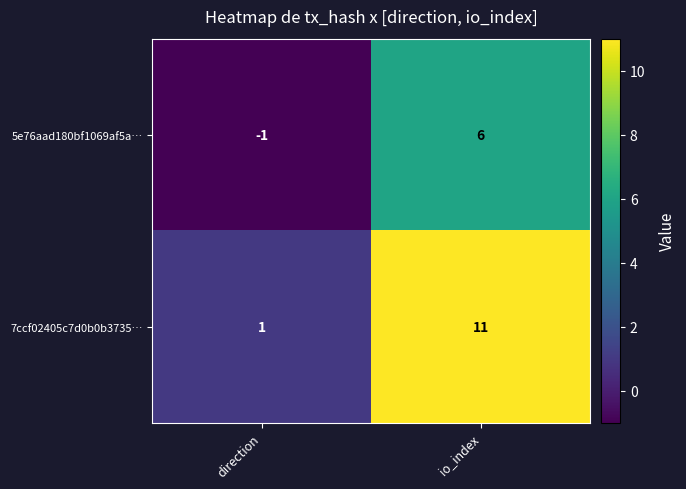

At which category is the sum across all series the highest?

io_index